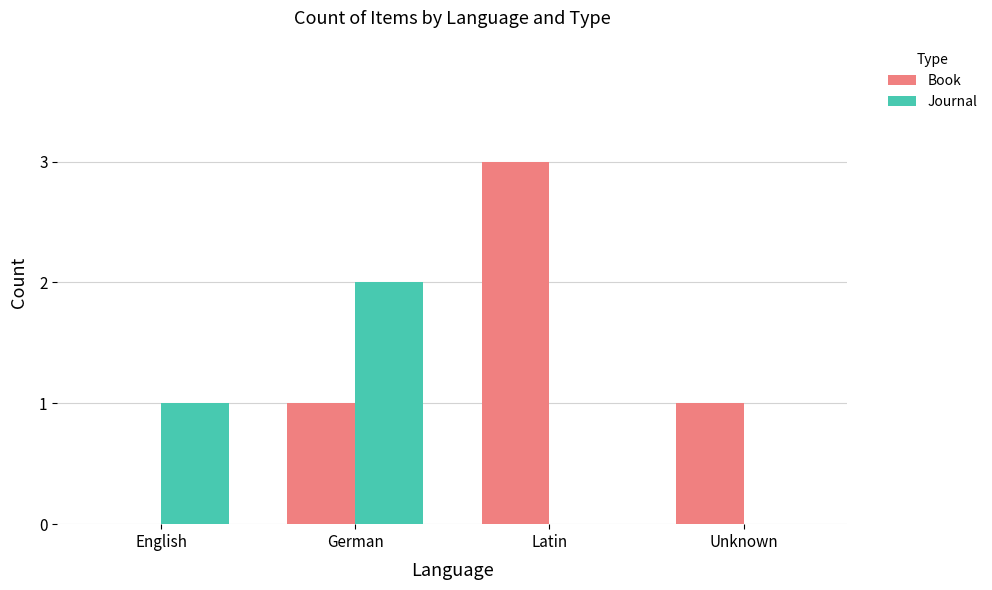

Count the number of categories in the chart.

4